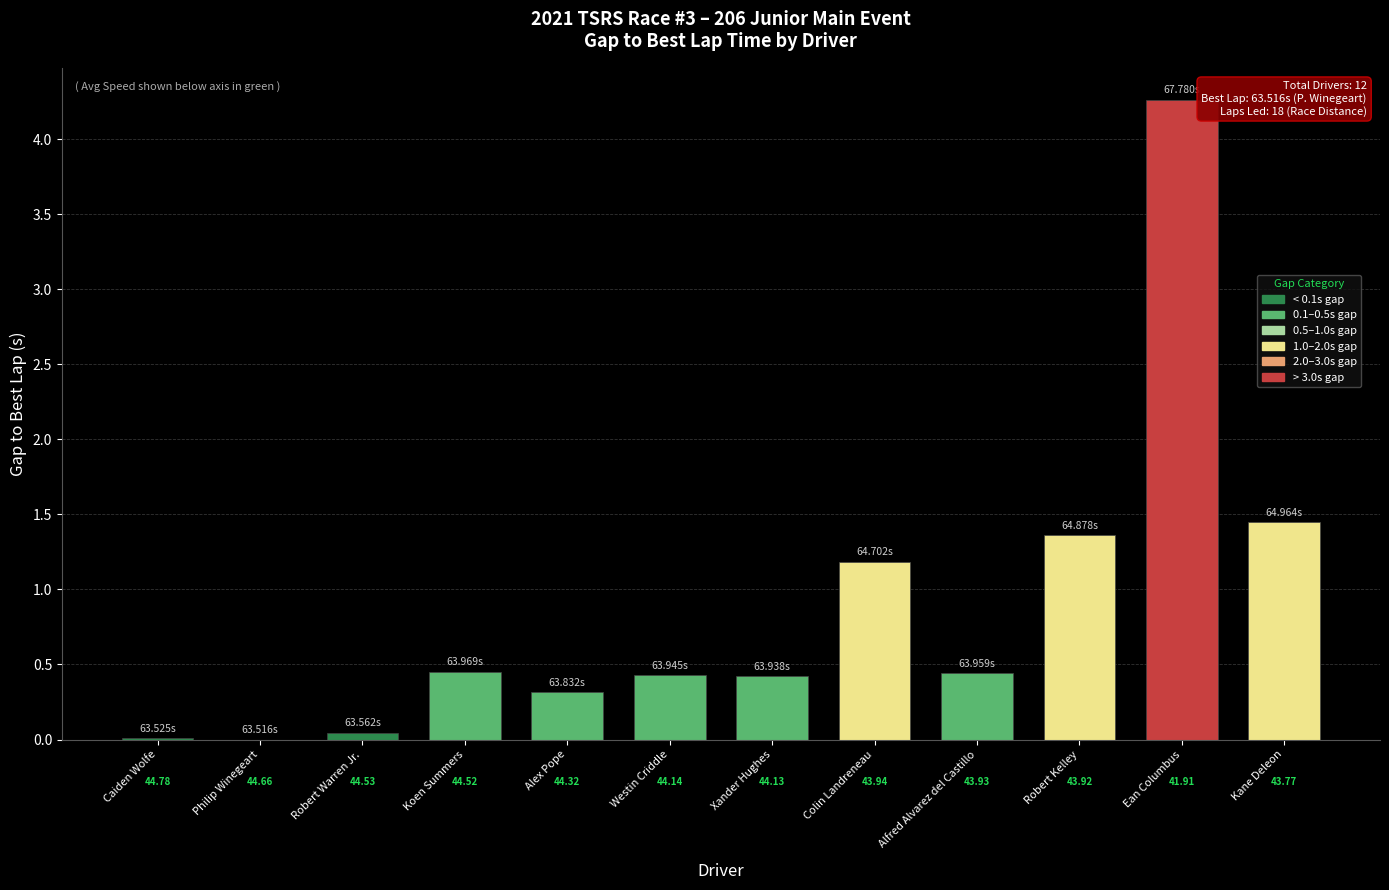

Are the bars horizontal?

No